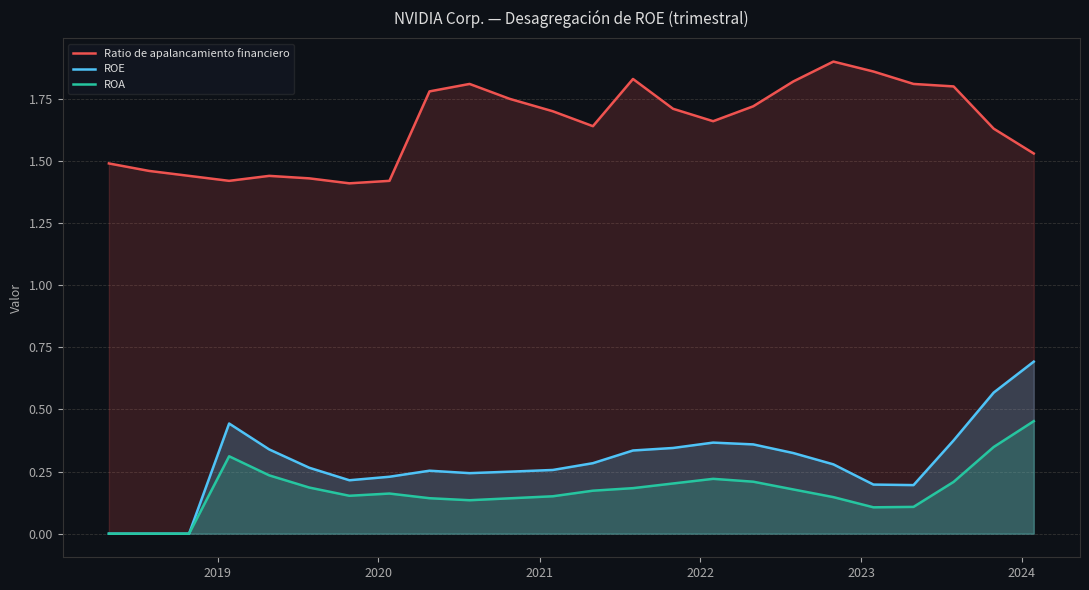

What is the highest value of the ROA series?

0.5